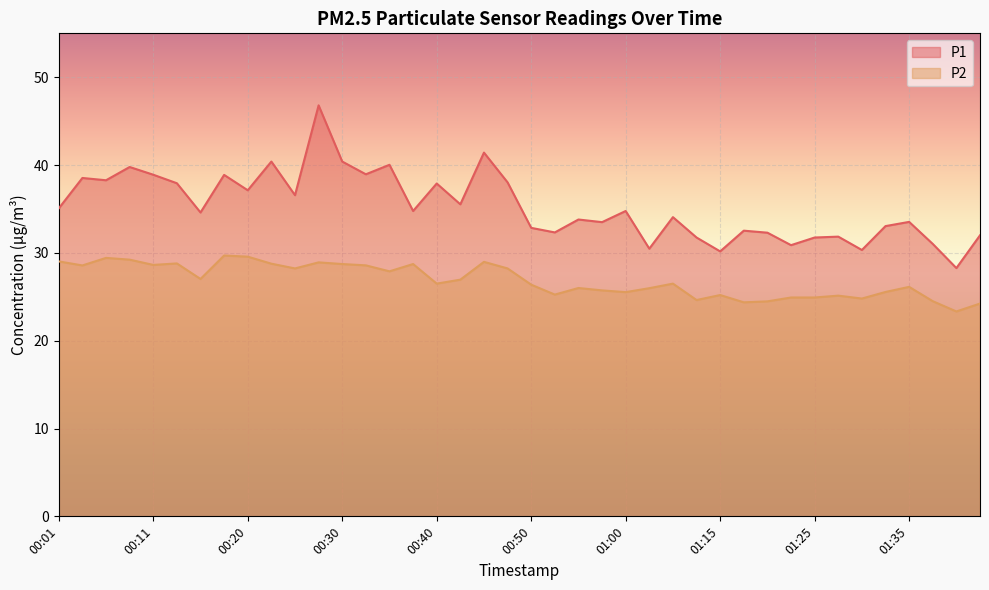

Rank the series by their average value, from highest to lowest.

P1, P2